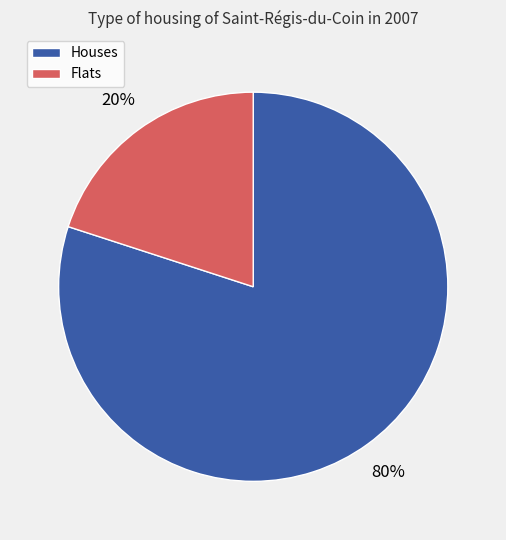

Does any single category account for the majority?

Yes